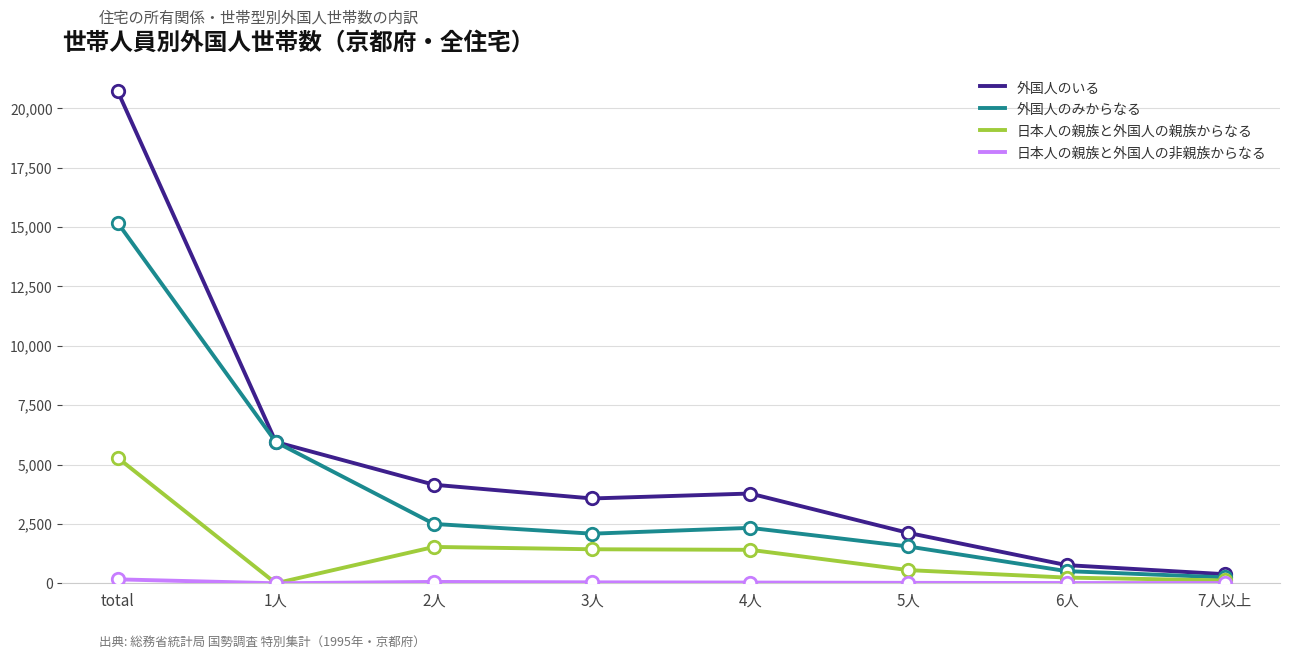

At how many categories does at least one series exceed 4285?

2